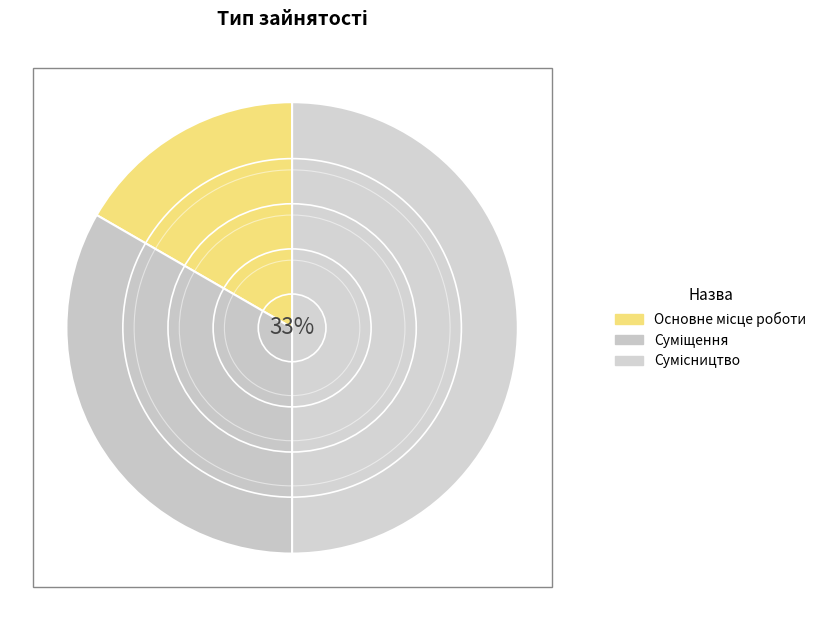

True or false: Сумісництво accounts for 50% of the total.

True